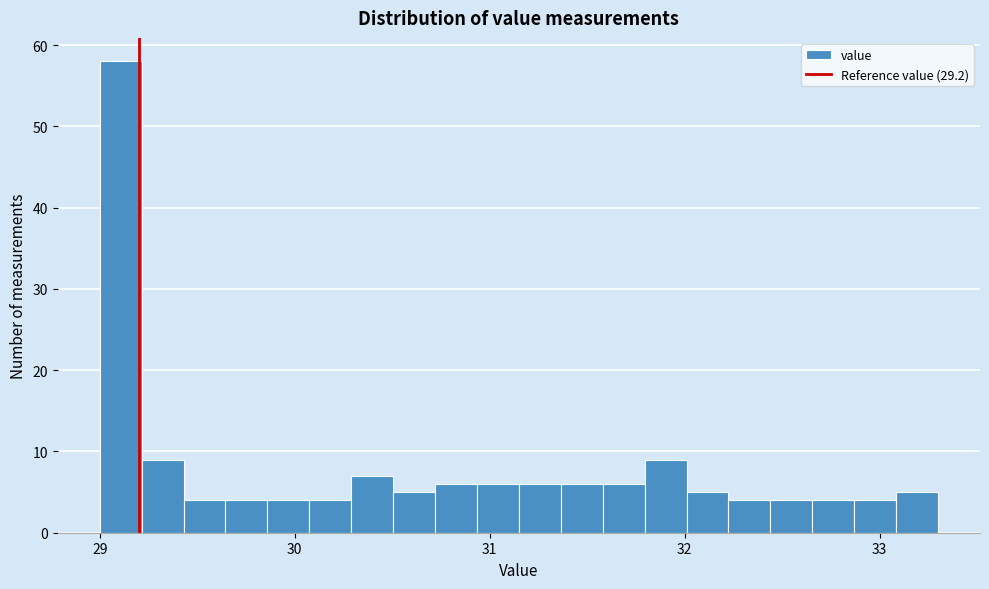

Around what value on the x-axis is the tallest bar? Give the approximate position of its centre, as read against the axis.

29.1